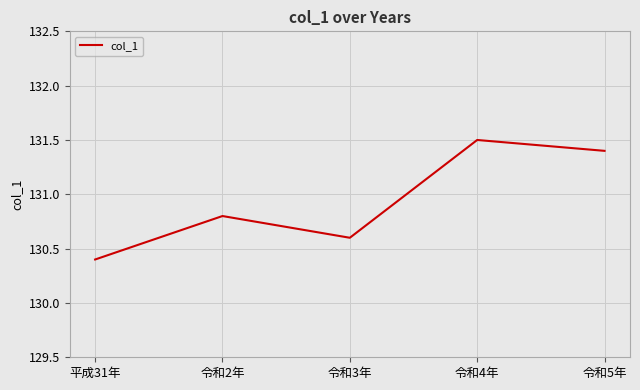

True or false: the data shows 131.5 at 令和4年.

True